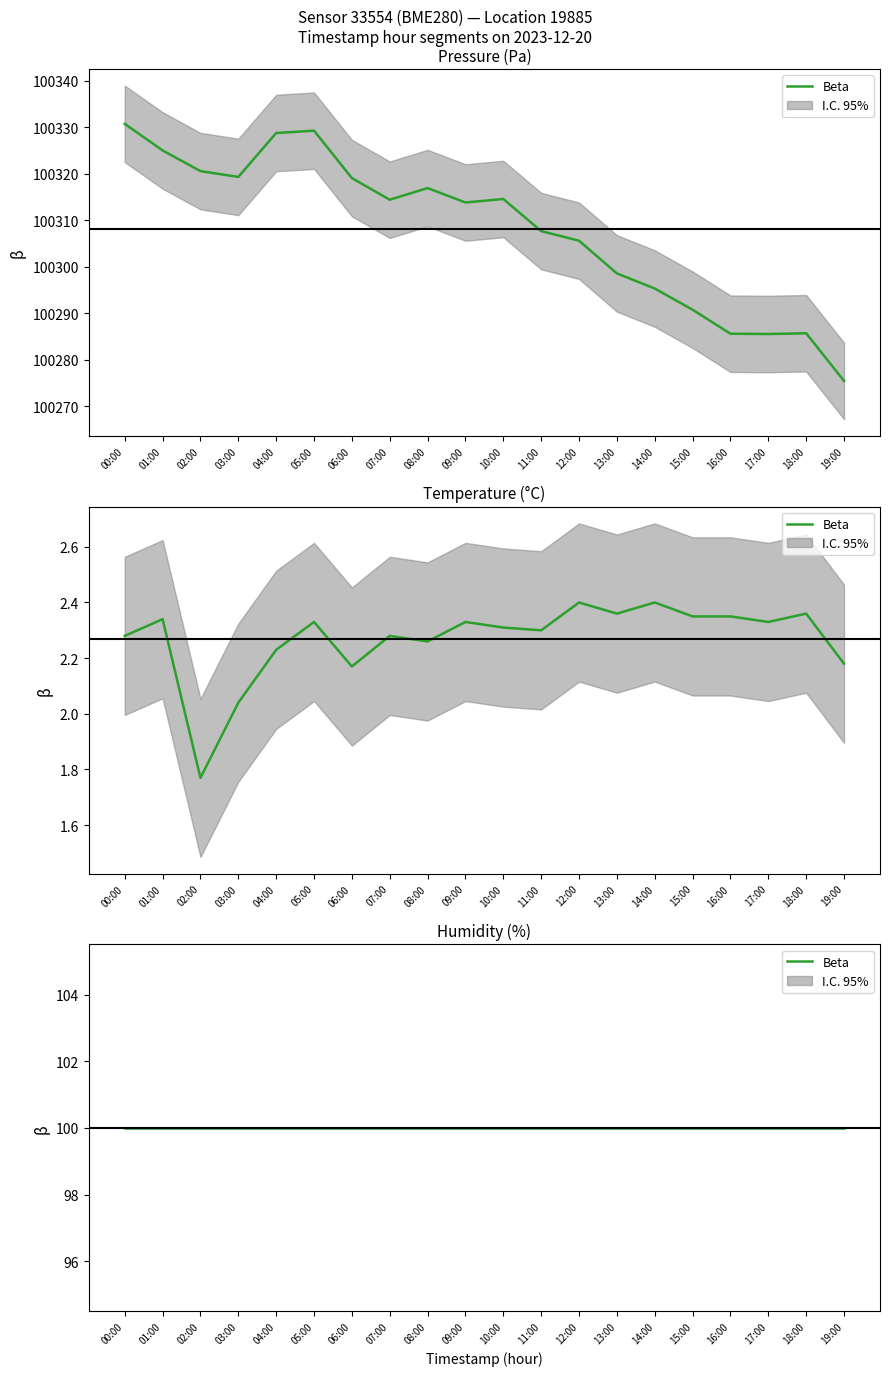

Where is Temperature (°C) nearest to the value 2?

03:00